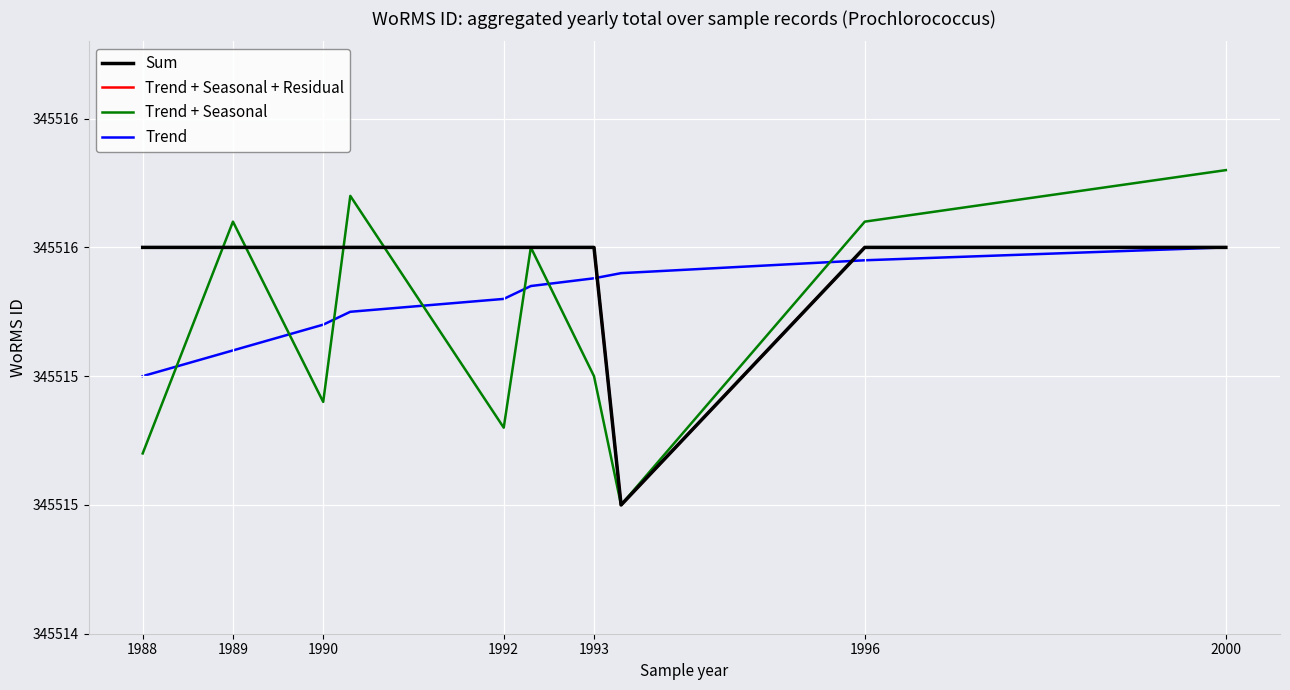

True or false: Trend + Seasonal + Residual has more than 1 interior local peaks.

False